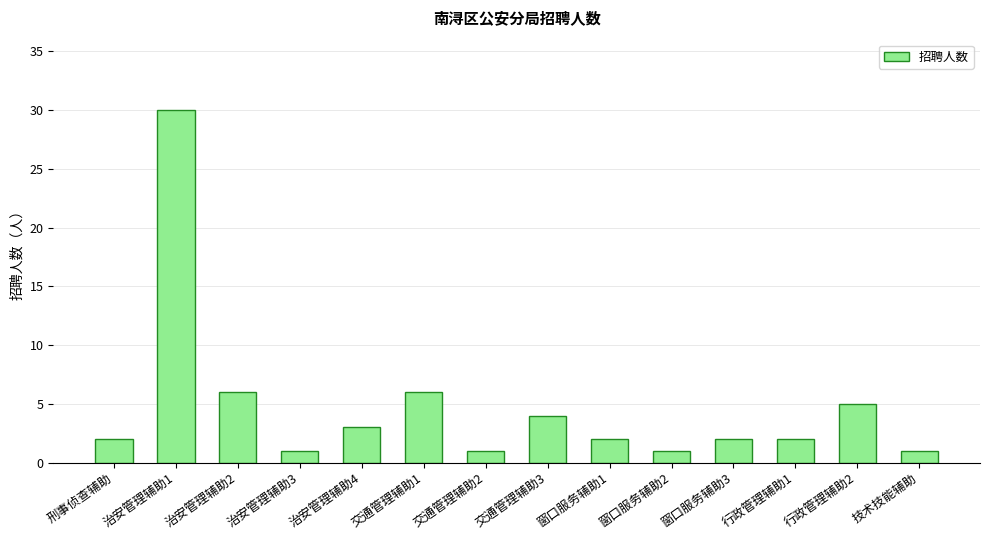

What is the label of the 1st bar from the left?

刑事侦查辅助